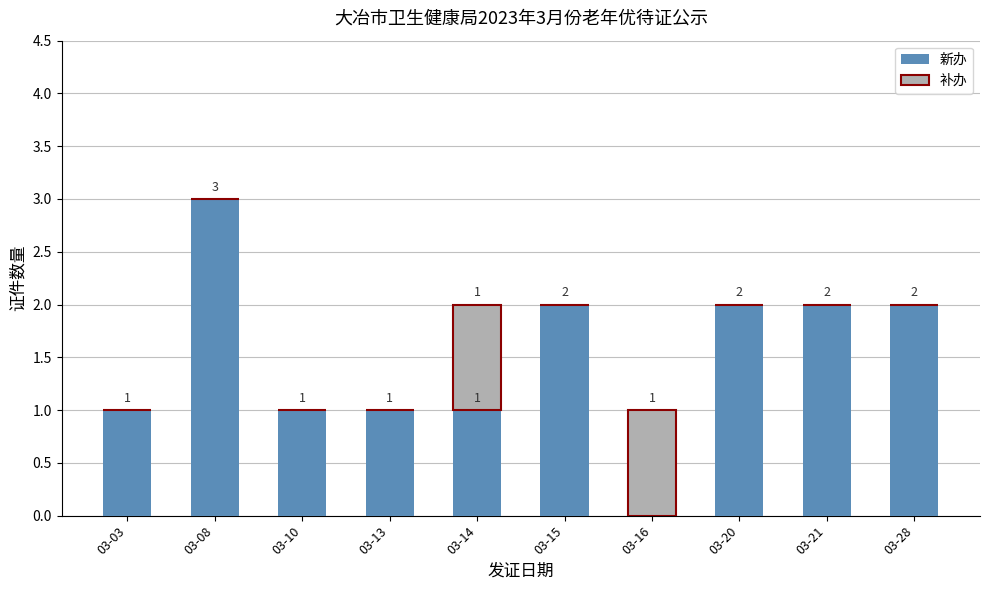

At which category is the sum across all series the highest?

03-08